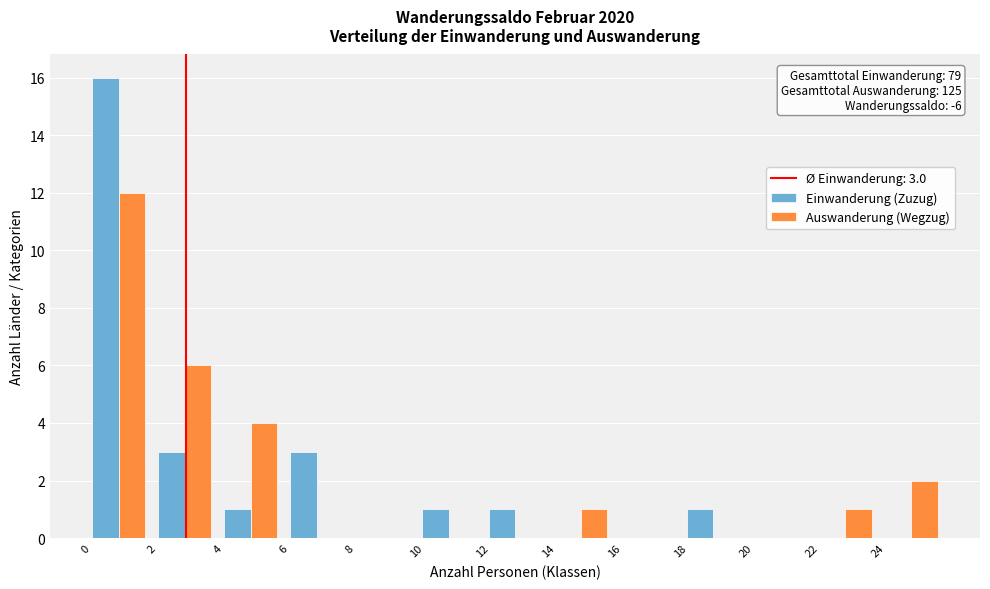

In the Auswanderung (Wegzug) series, which range on the x-axis has the tallest bar?

0 to 2